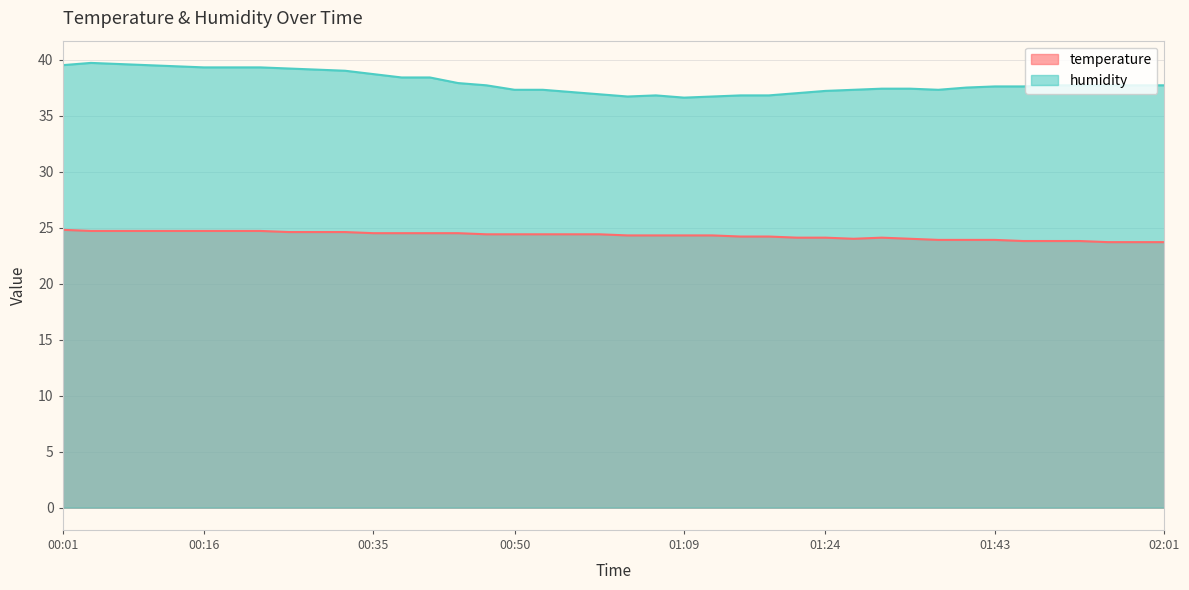

What is the label of the 32nd point from the left?

01:37